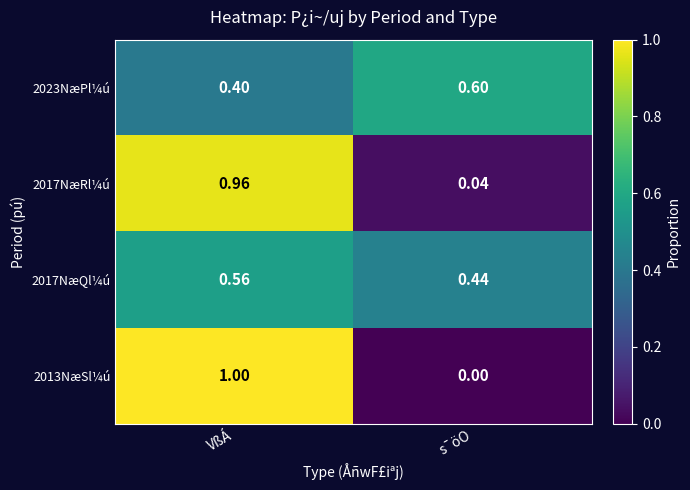

Which category has the highest value across all series?

VßÁ